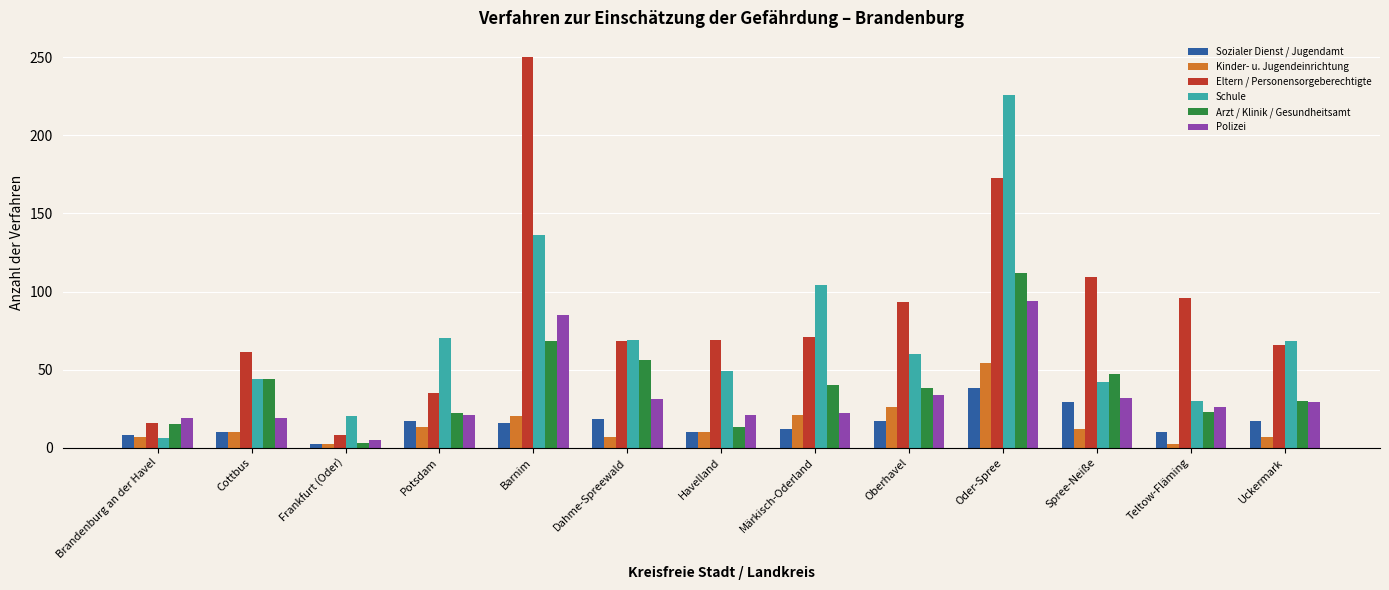

What is the label of the 4th bar from the right?

Oder-Spree